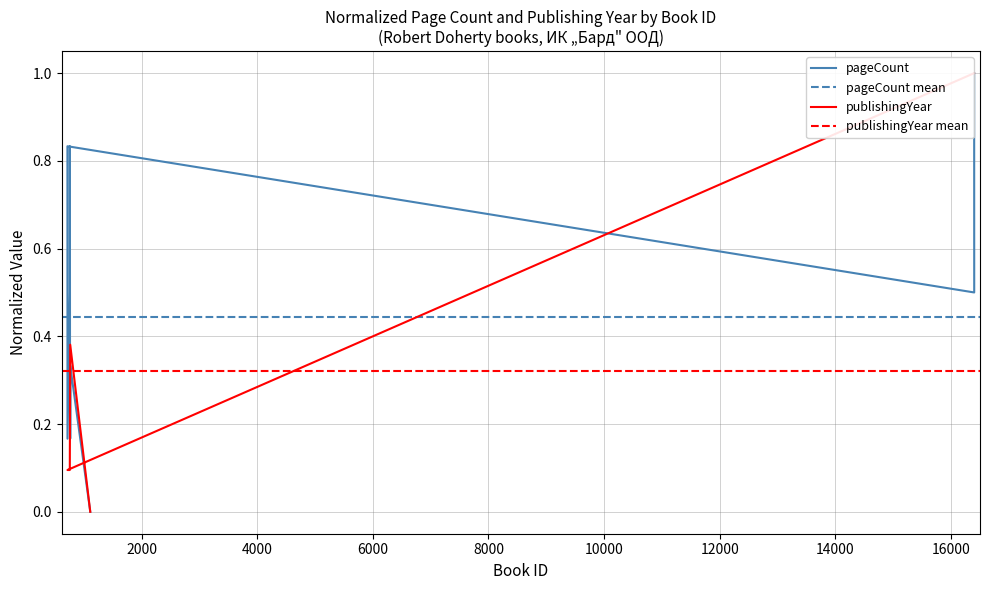

Rank the series at 762 from highest to lowest value.

pageCount, publishingYear